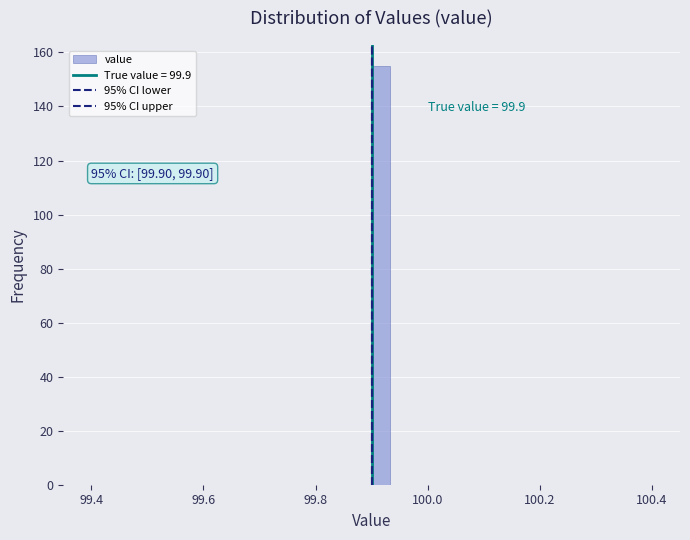

Around what value on the x-axis is the tallest bar? Give the approximate position of its centre, as read against the axis.

99.92